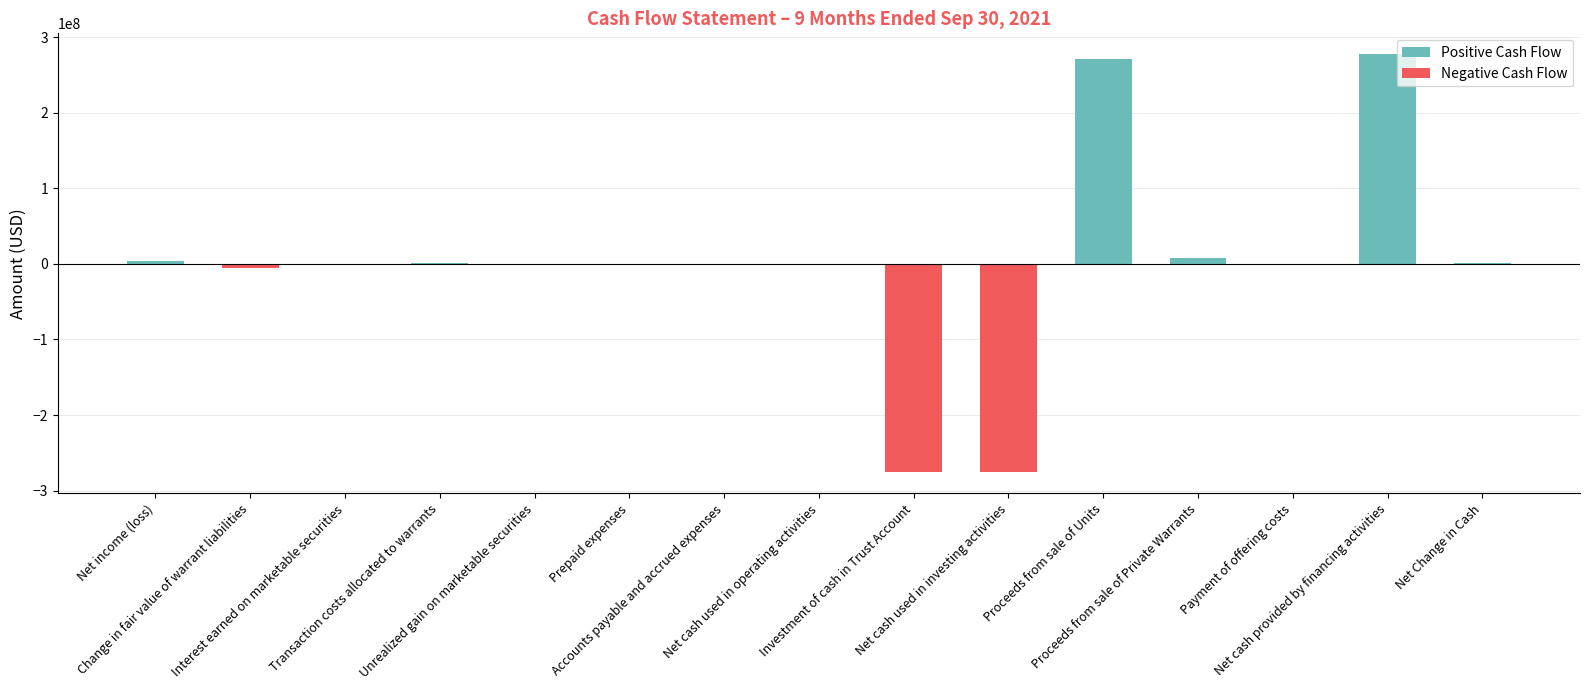

List the series in order of their peak value, highest first.

Positive Cash Flow, Negative Cash Flow